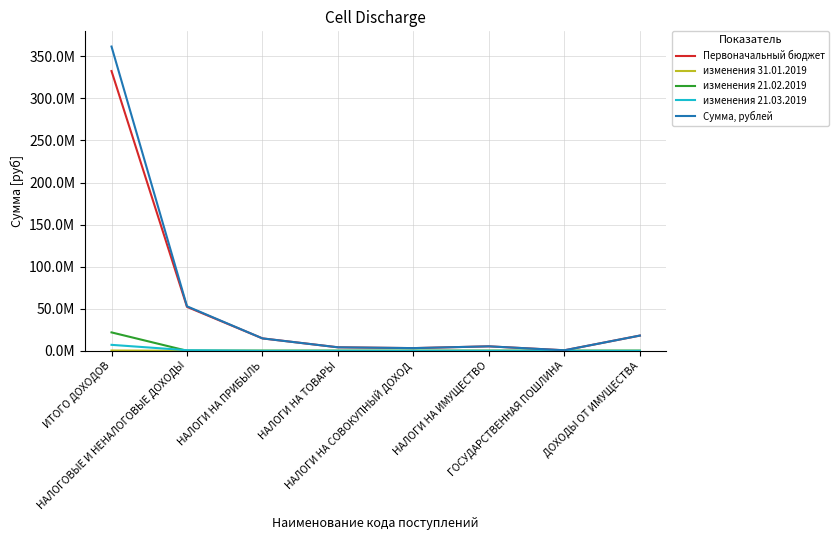

Does the chart have visible grid lines?

Yes